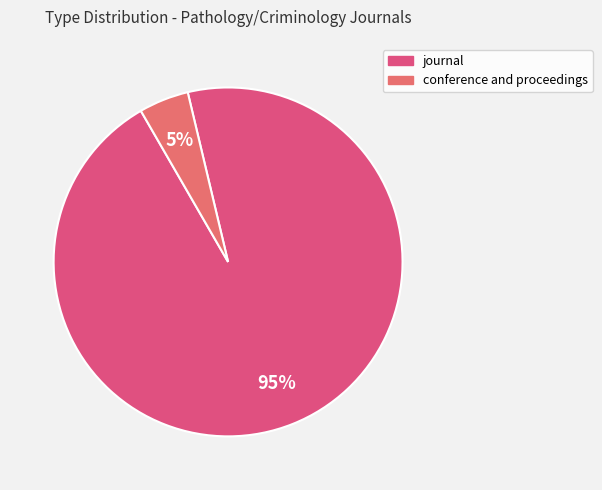

Count the number of slices in the pie.

2